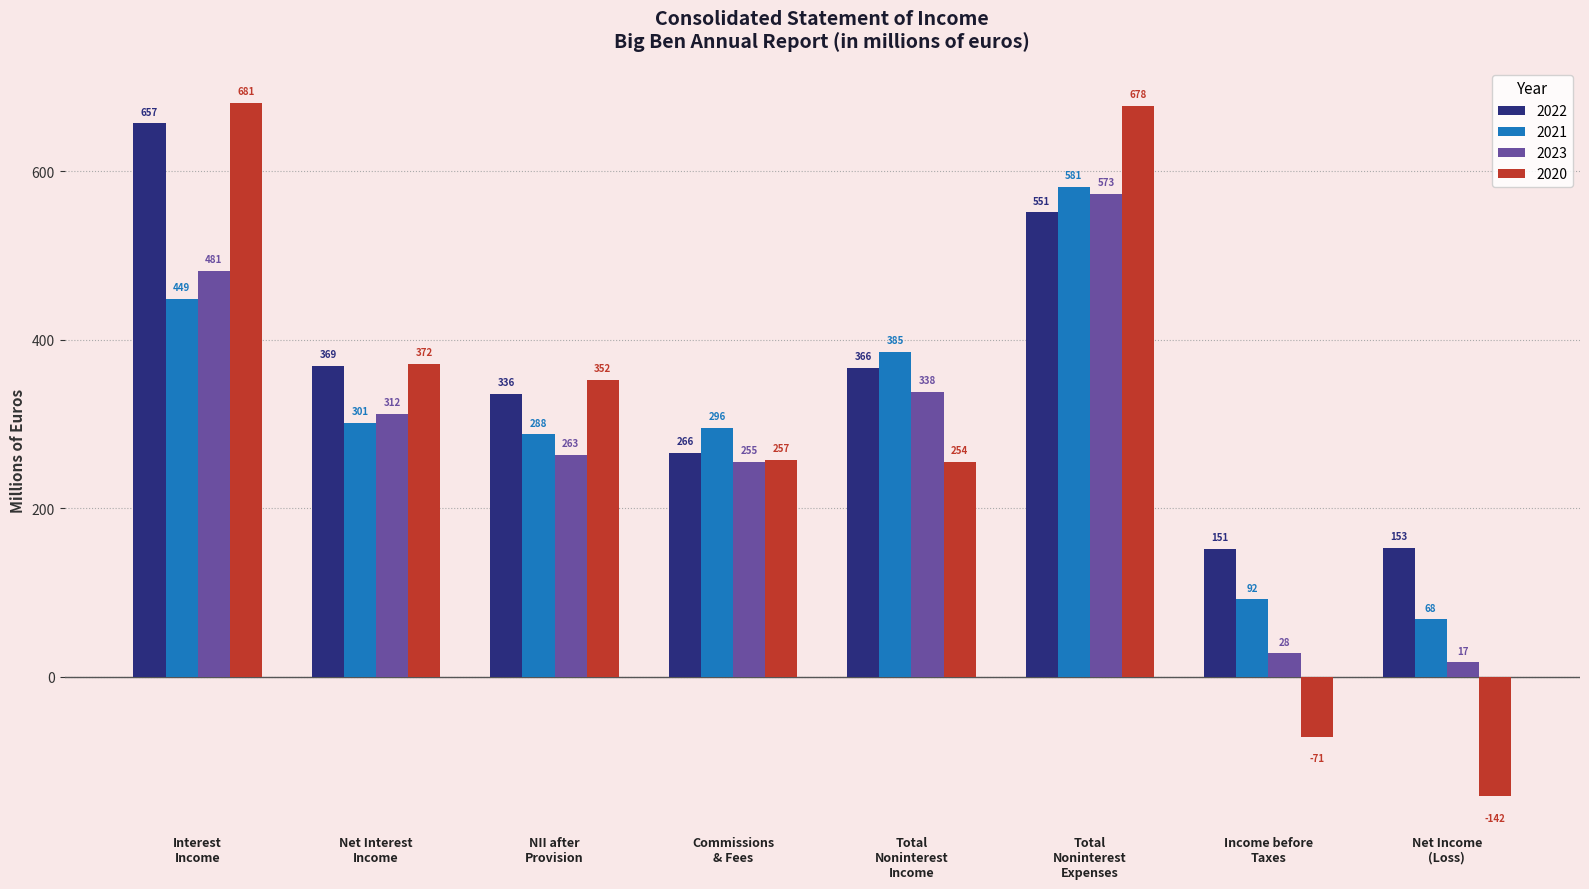

What is the sum of all 2022 values?

2849.1